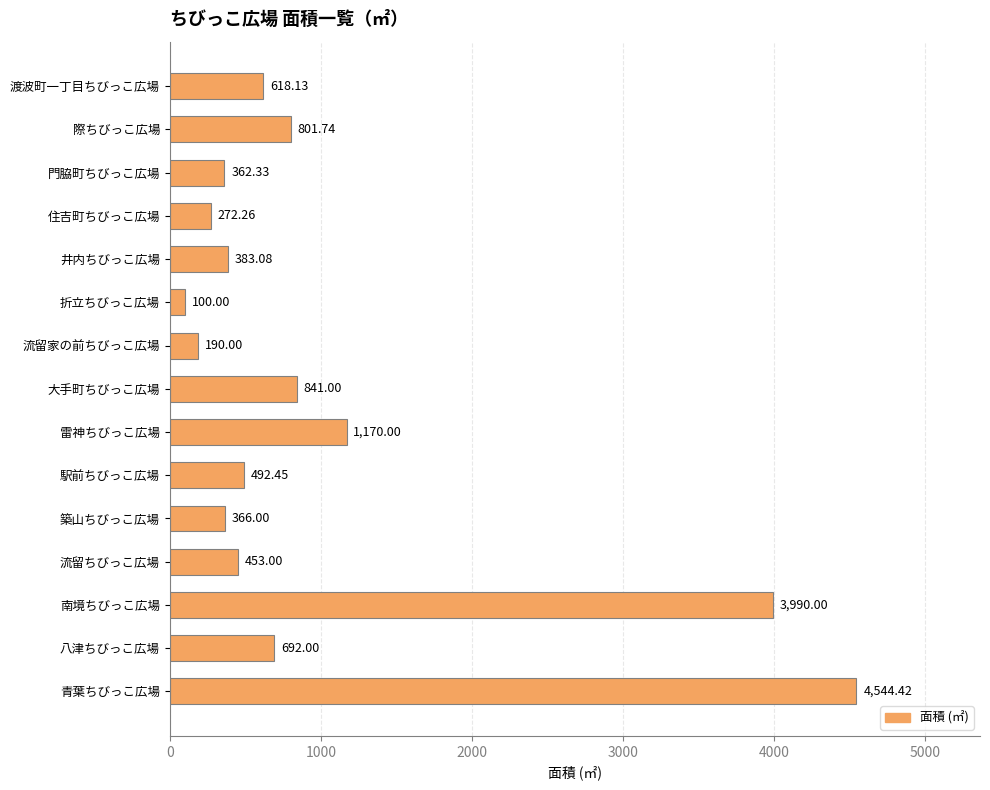

How many data points are above 492?

8